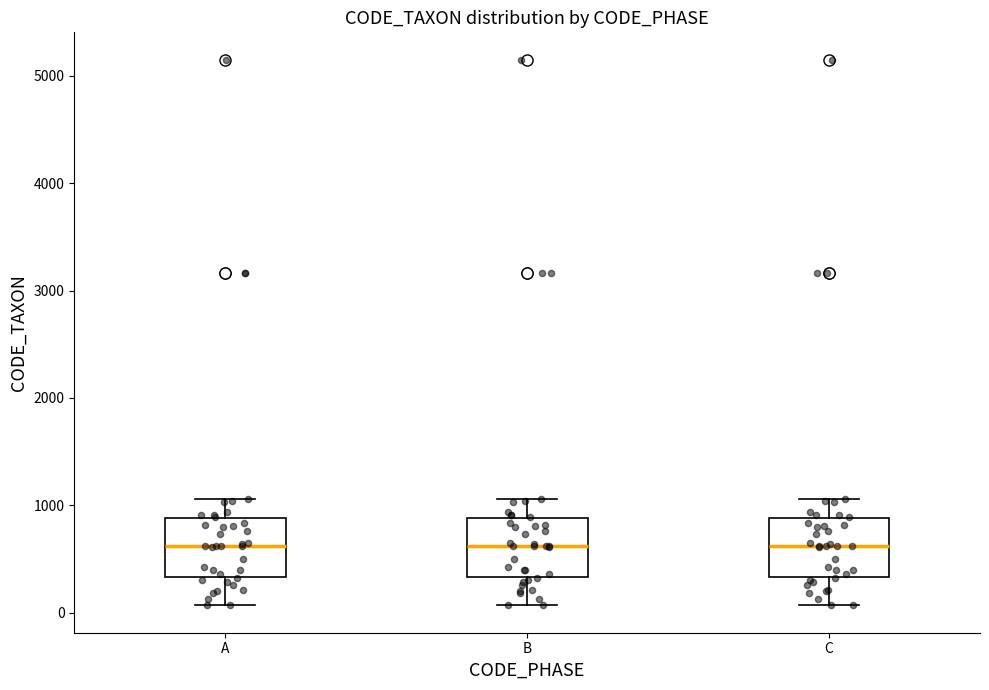

Where is the upper edge of the box for A on the y-axis? The values are not printed on the chart, so give them approximately, as read against the axis.

900